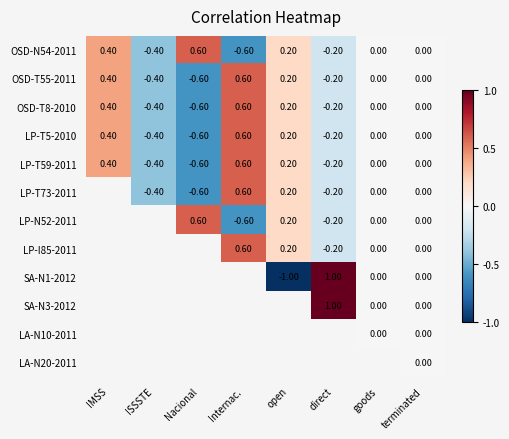

What is the difference between the LP-T5-2010 values at Nacional and direct?

0.4